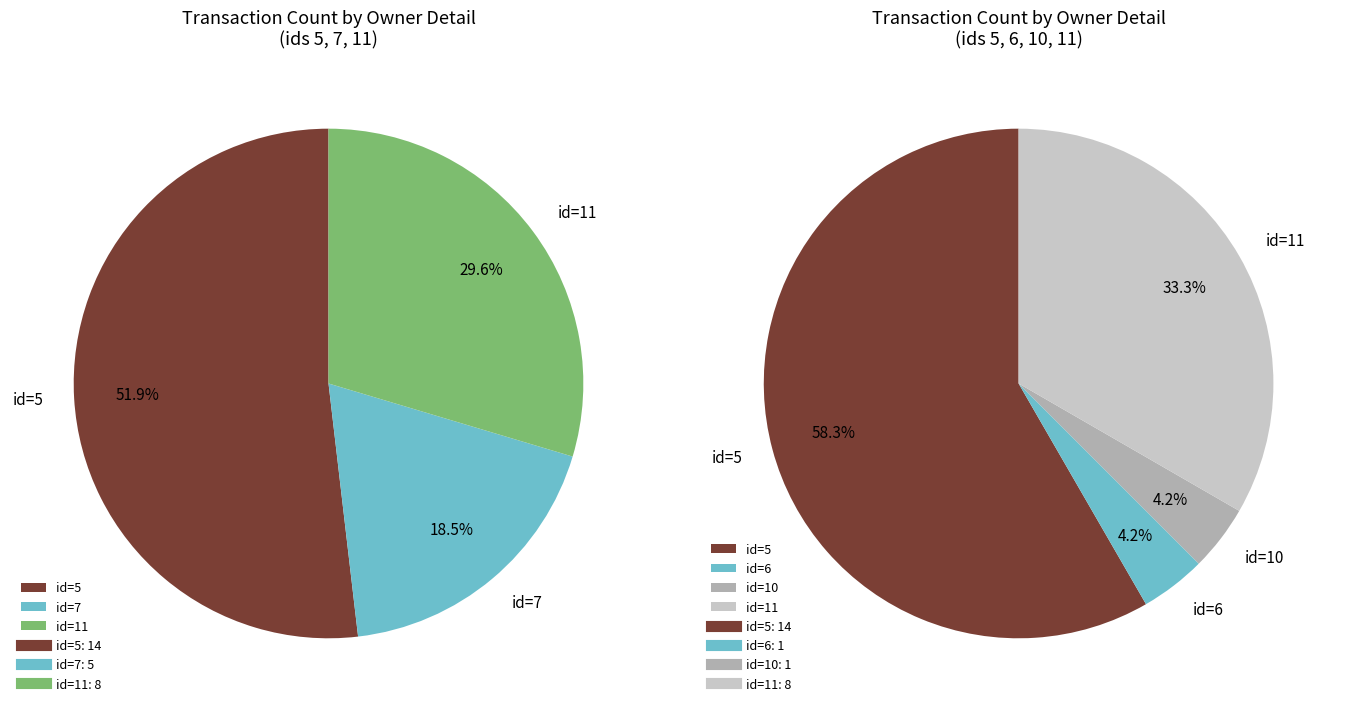

How many slices are in this pie chart?

4